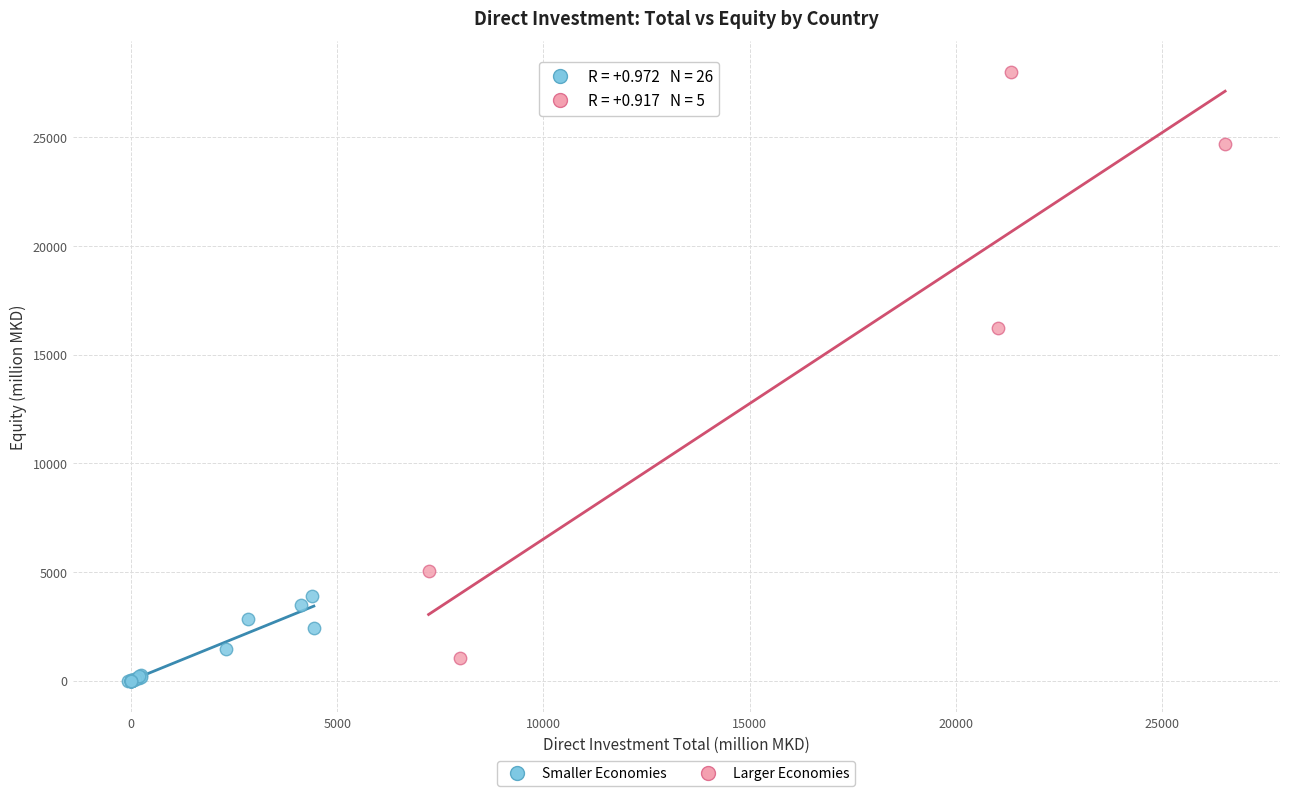

Which series contains the lowest Y value?

Smaller Economies